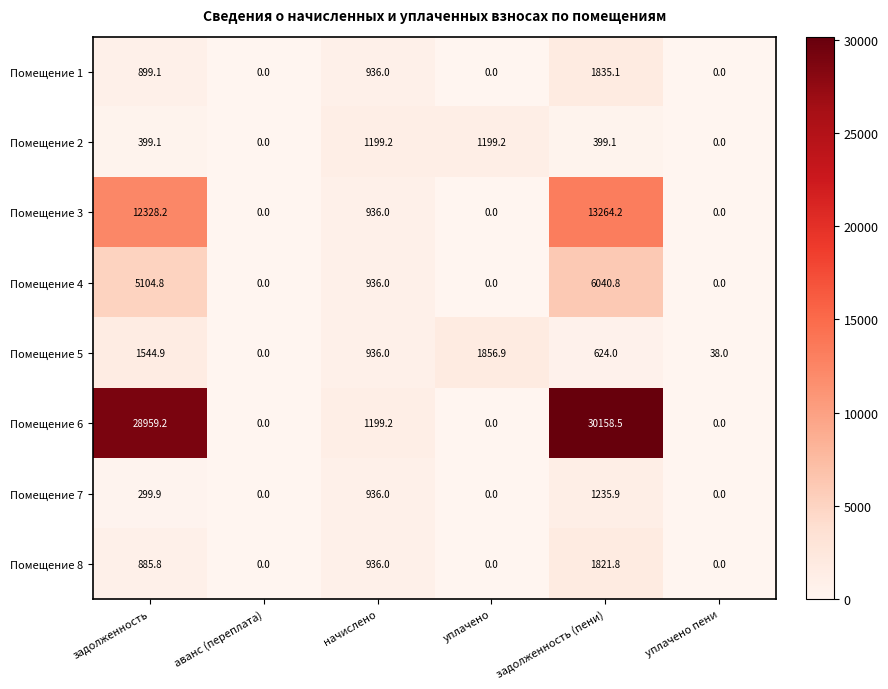

List the labels in order of Помещение 5 value, largest first.

уплачено, задолженность, начислено, задолженность (пени), уплачено пени, аванс (переплата)